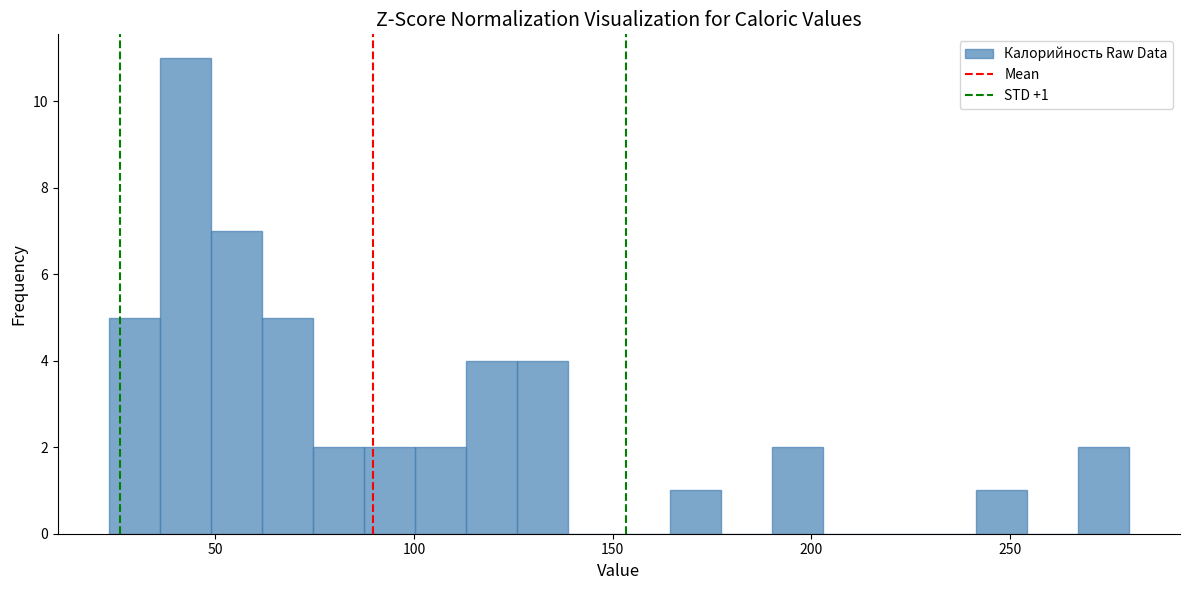

Read against the x-axis, roughly where is the centre of the tallest bar?

40